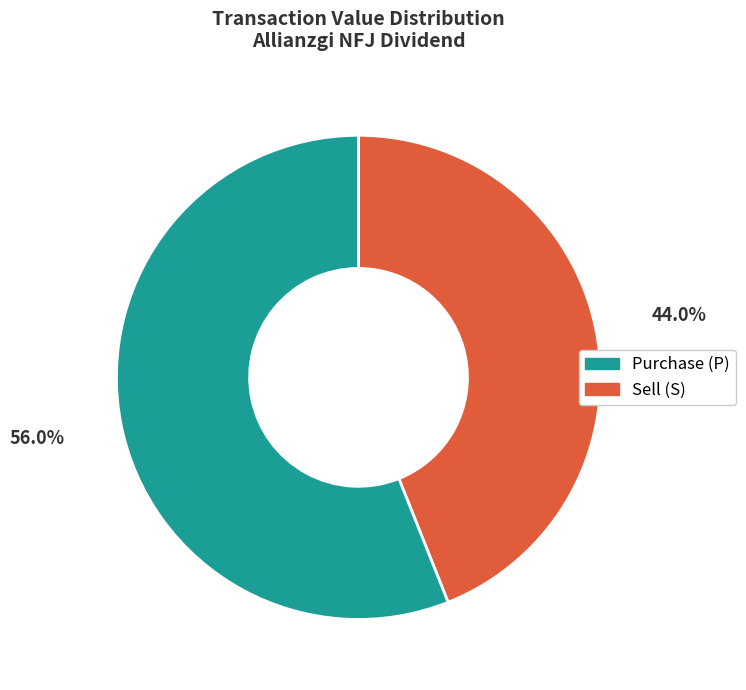

Is there any slice that represents more than half of the pie?

Yes